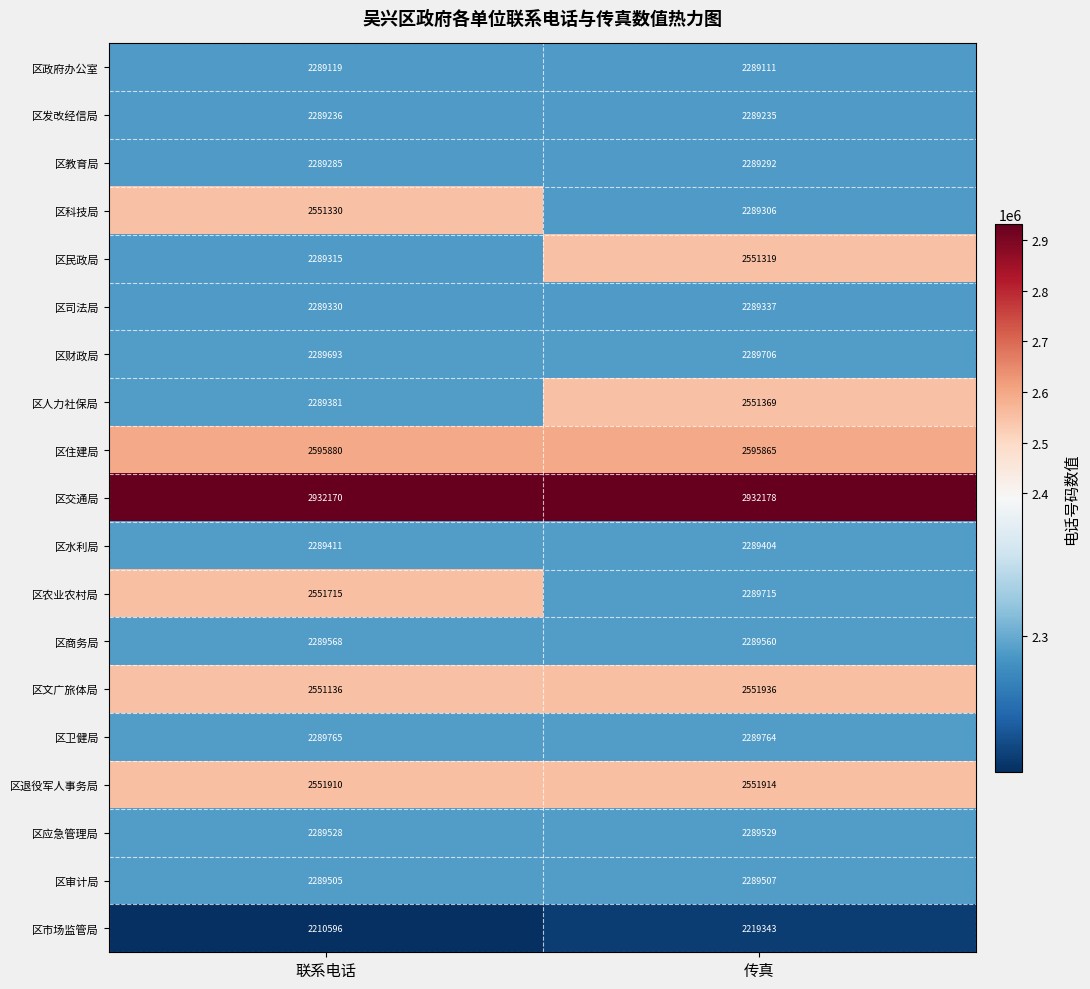

The 区文广旅体局 series shows 2551136 at 联系电话. True or false?

True